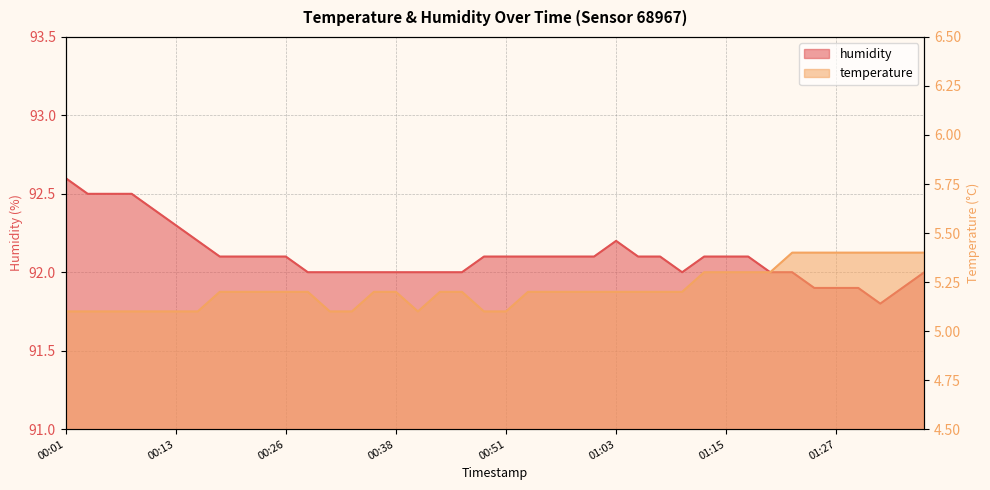

How many temperature values are between 5 and 6?

40